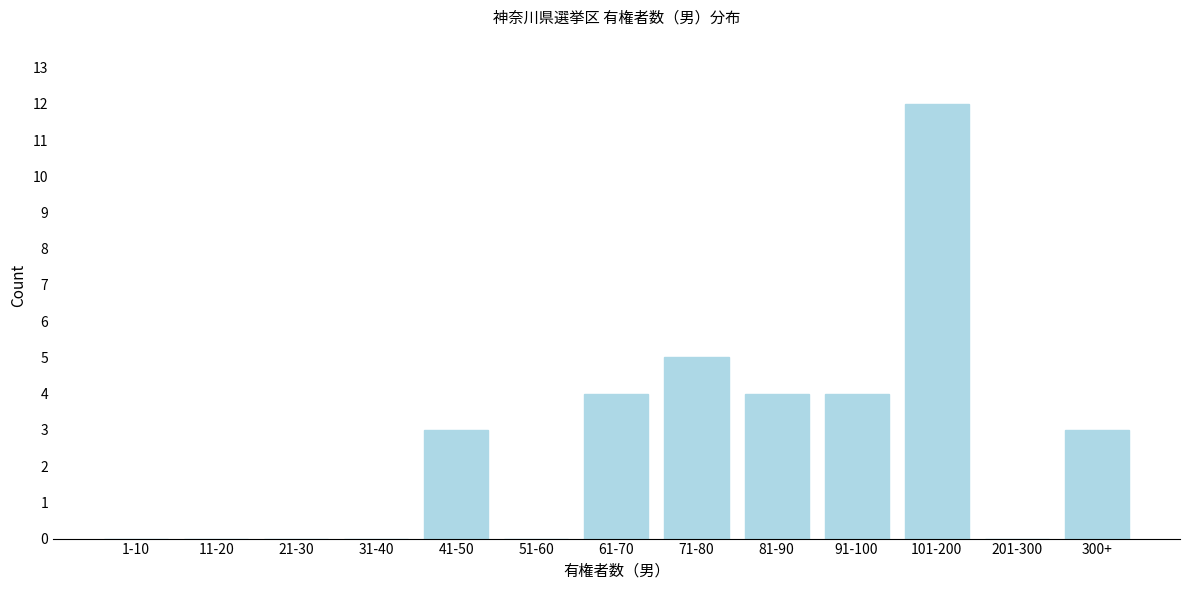

Reading left to right, transcribe all the data shown in this chart.

1-10=0	11-20=0	21-30=0	31-40=0	41-50=3	51-60=0	61-70=4	71-80=5	81-90=4	91-100=4	101-200=12	201-300=0	300+=3